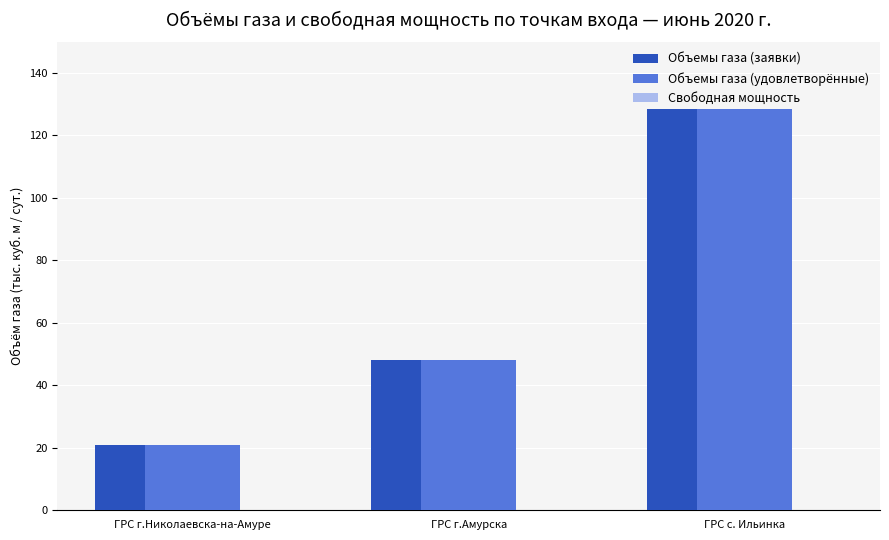

The Объемы газа (заявки) series shows 73.5 at ГРС г.Амурска. True or false?

False